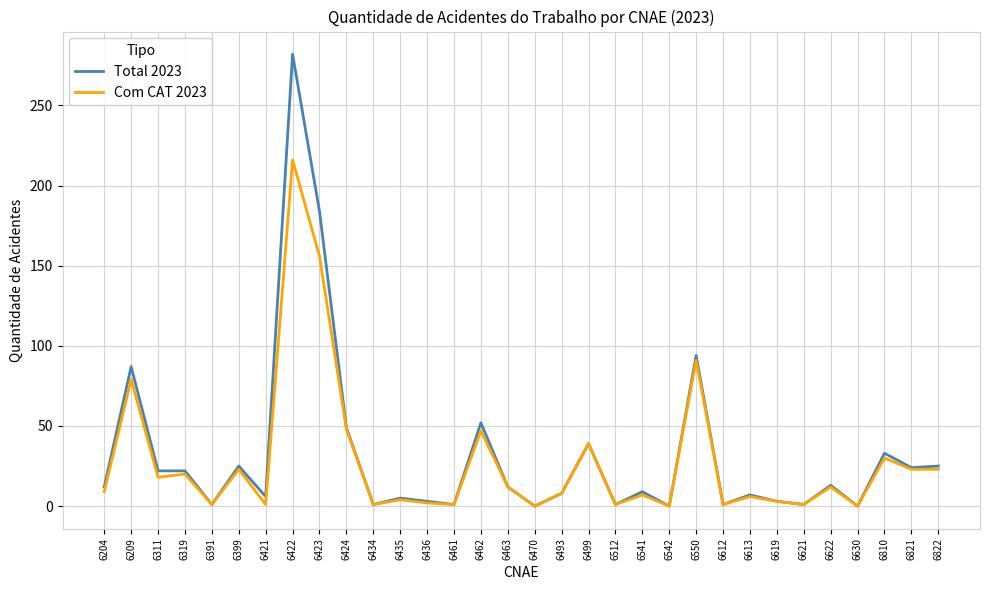

Which series has the largest range (max minus min)?

Total 2023